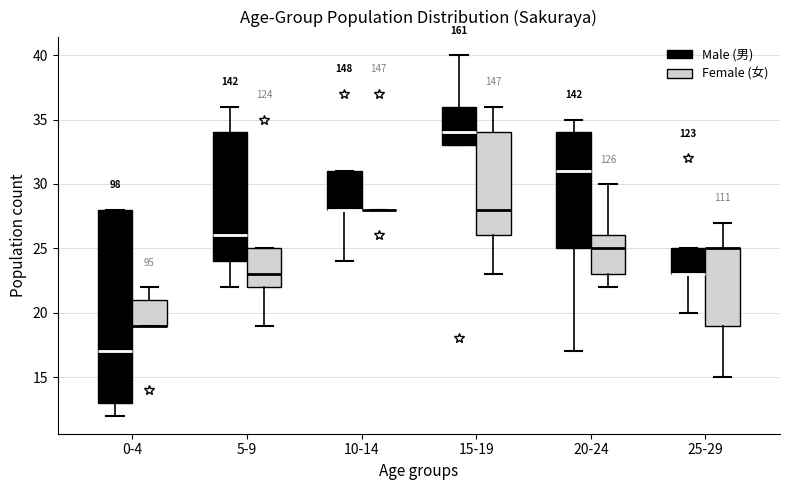

Comparing the boxes themselves (not the whiskers), which one is the tallest?

0-4 (Male (男))